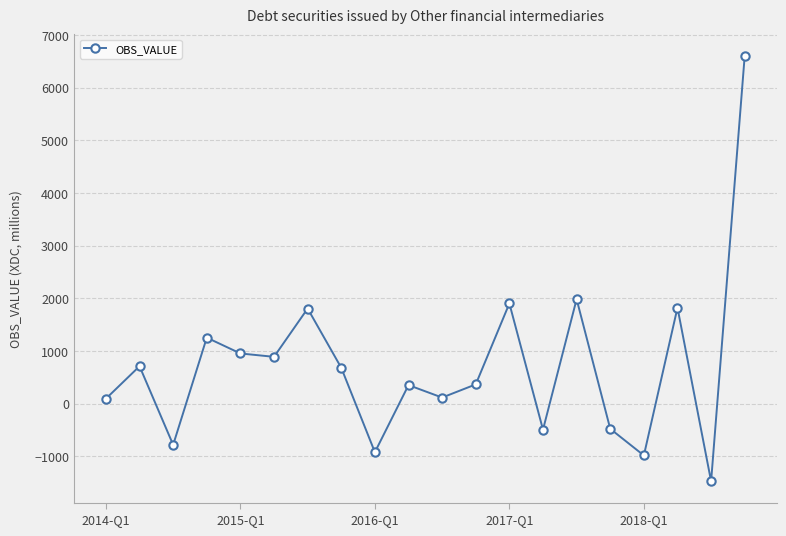

What is the smallest value displayed?

-1471.8